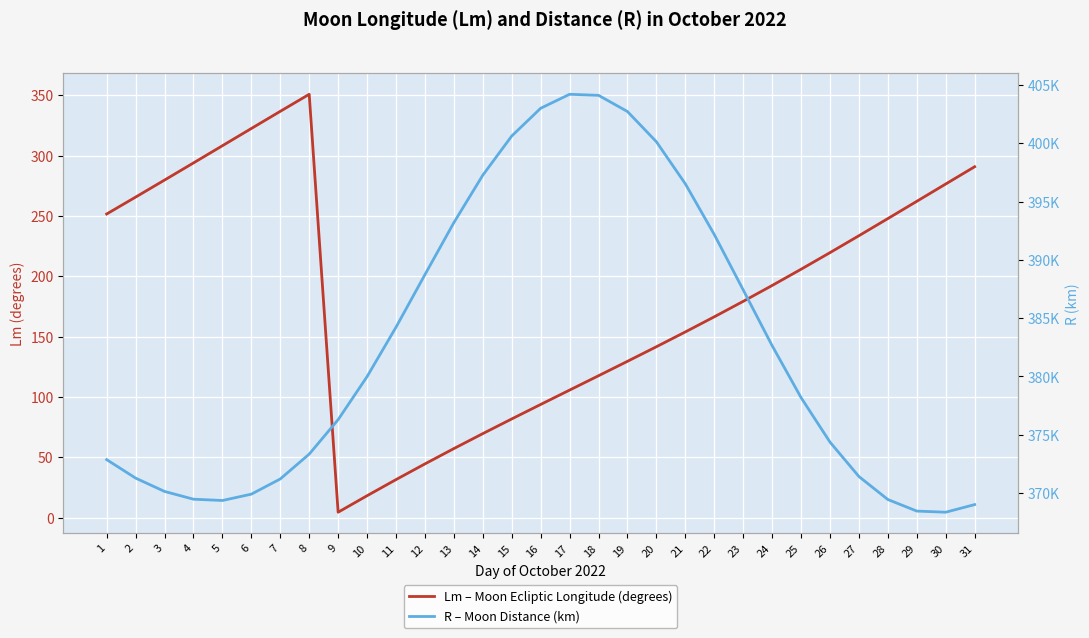

At which label does R – Moon Distance (km) first exceed 378187?

10